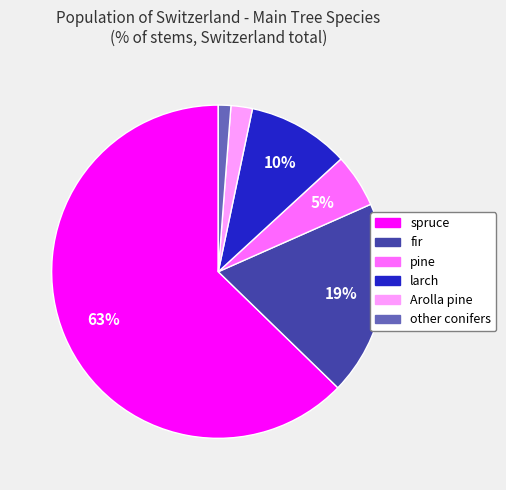

Combined, do Arolla pine and other conifers account for over 50%?

No